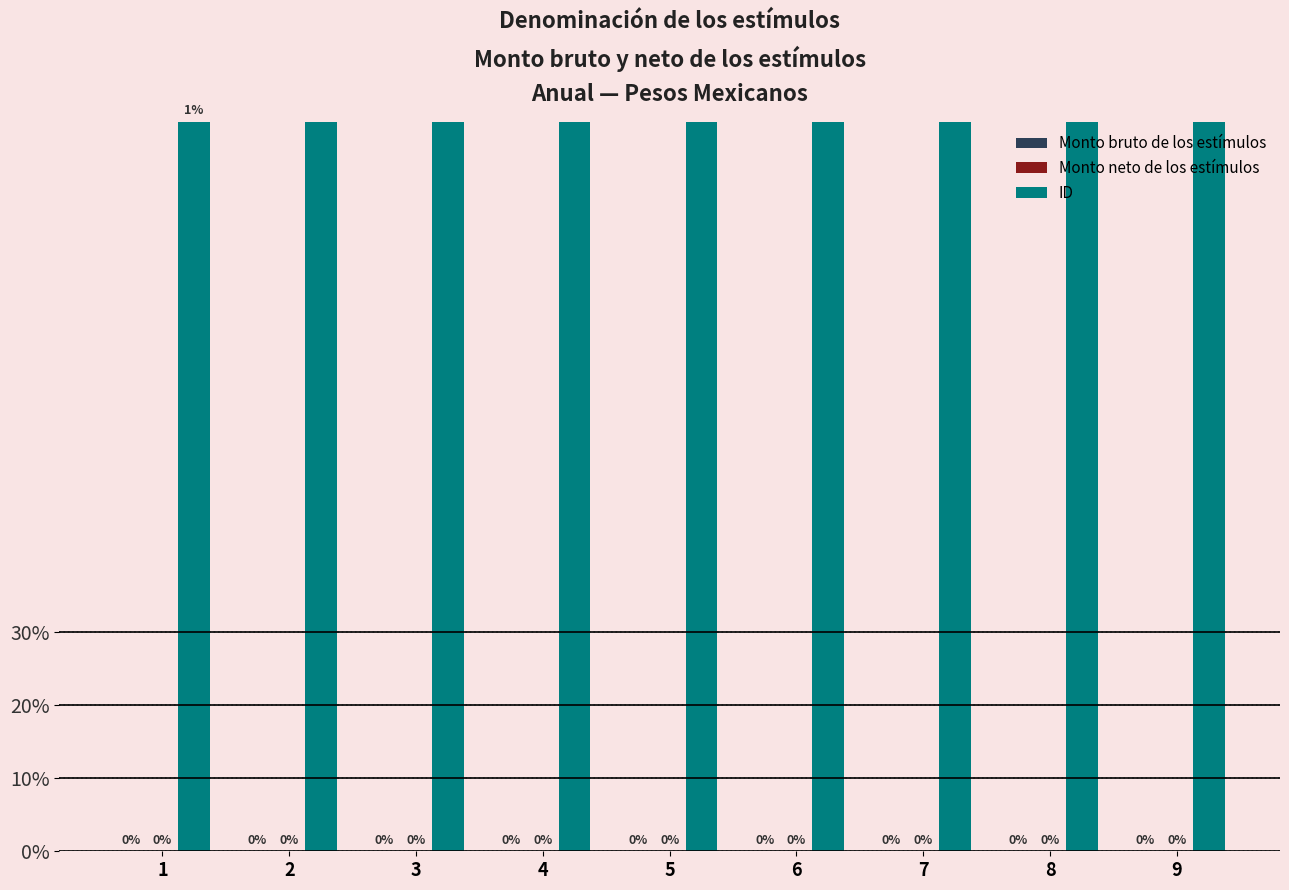

Which category has the lowest value in the Monto bruto de los estímulos series?

1